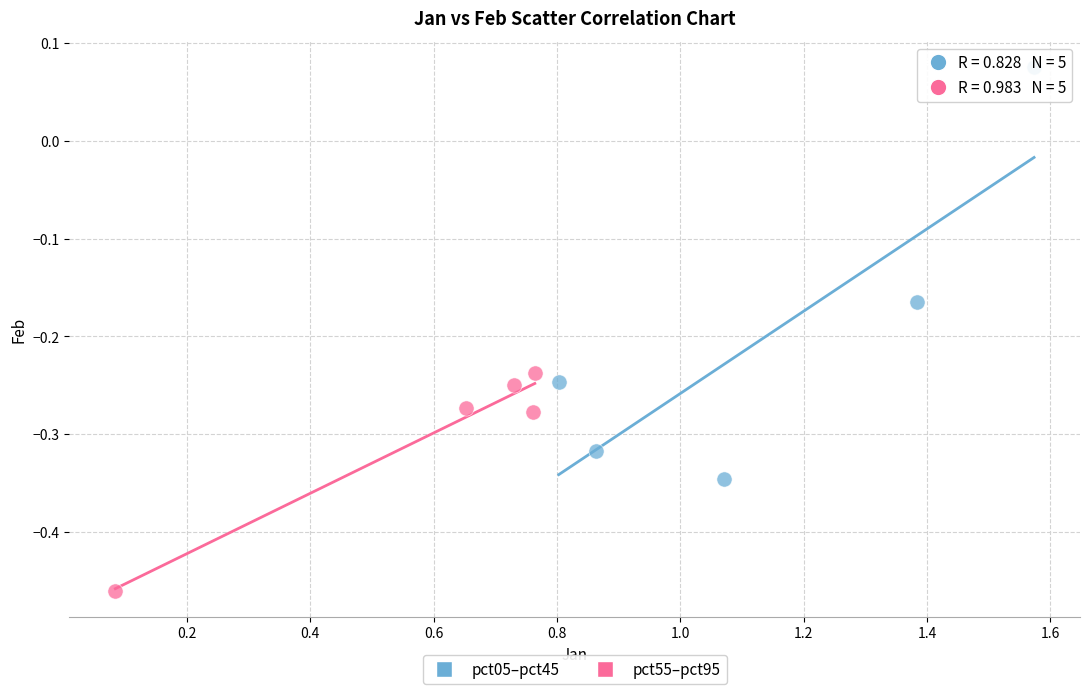

Which series reaches the maximum Y coordinate?

pct05–pct45